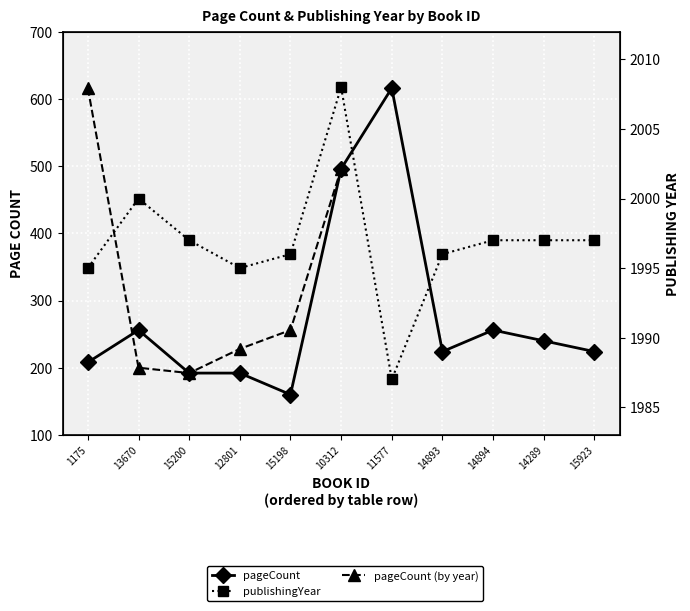

What is the average value of the pageCount series?

279